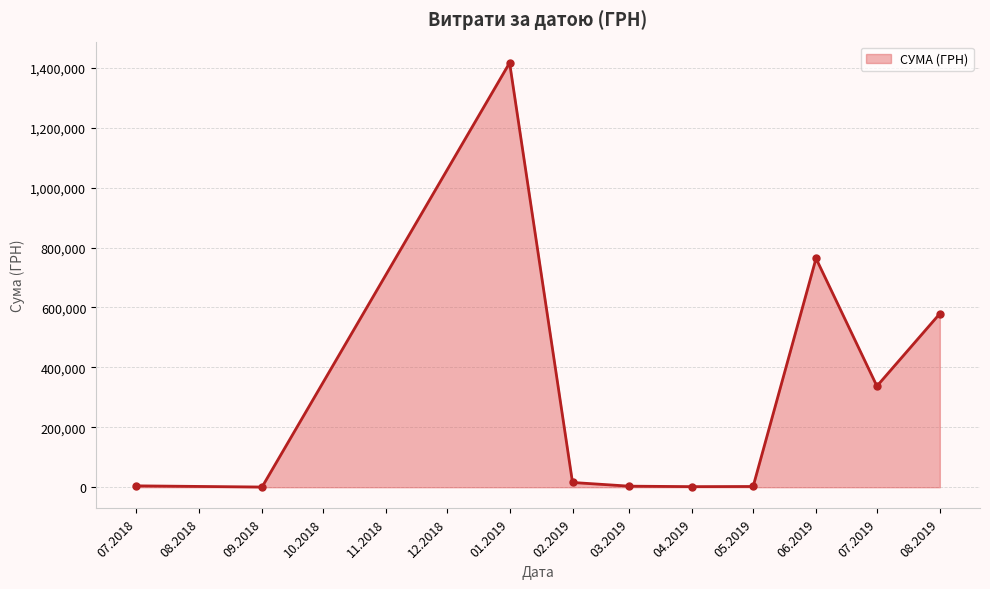

What is the value of the 10th point from the left?

579339.7